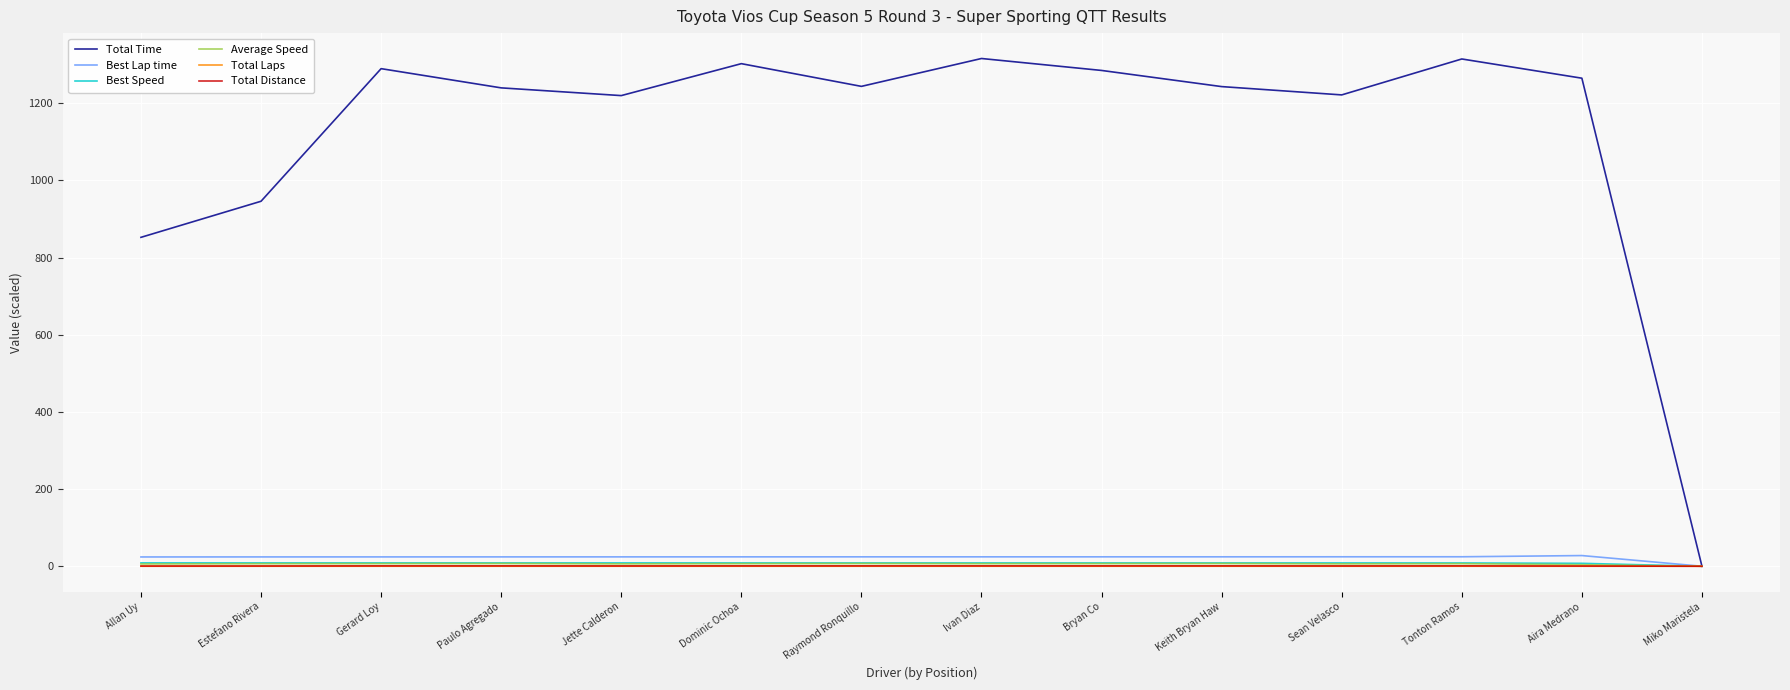

What are all the series names shown in the legend?

Total Time, Best Lap time, Best Speed, Average Speed, Total Laps, Total Distance